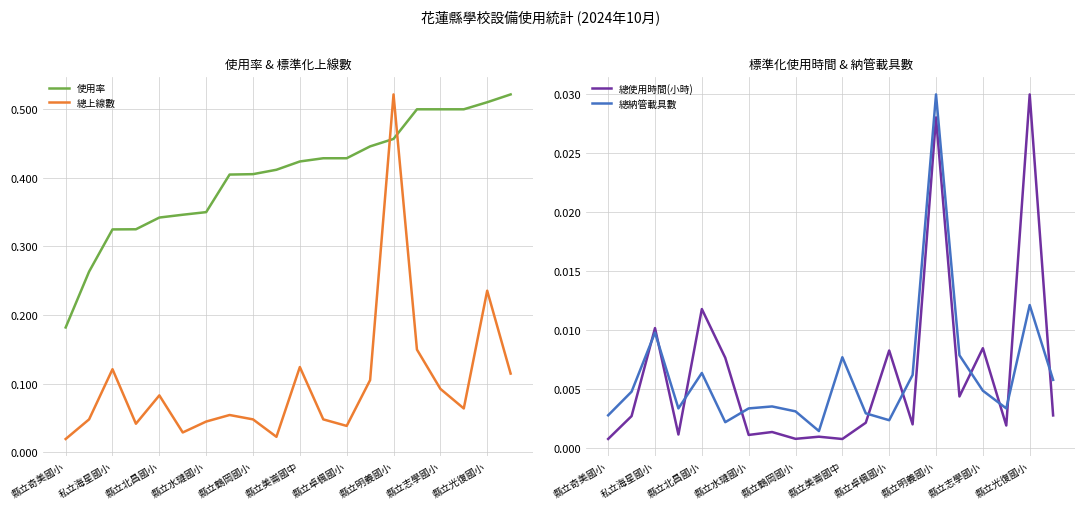

What is the greatest value displayed?

0.5